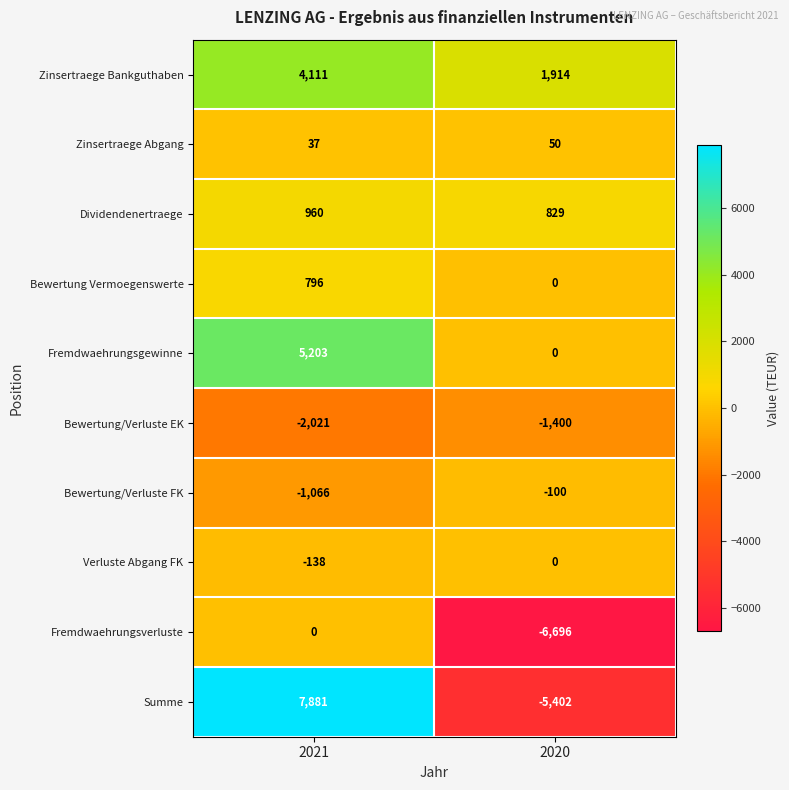

How many series are shown in this chart?

10